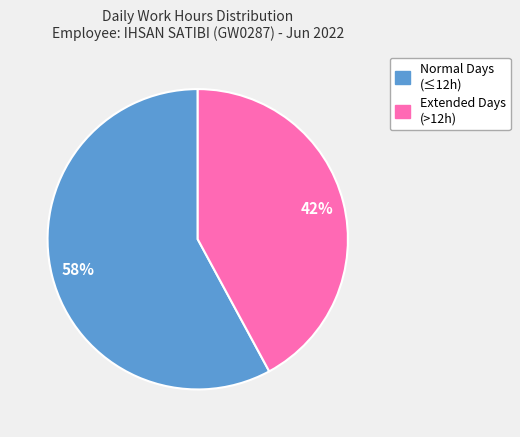

To the nearest percent, what is the difference between the largest and smallest slice percentages?

16%